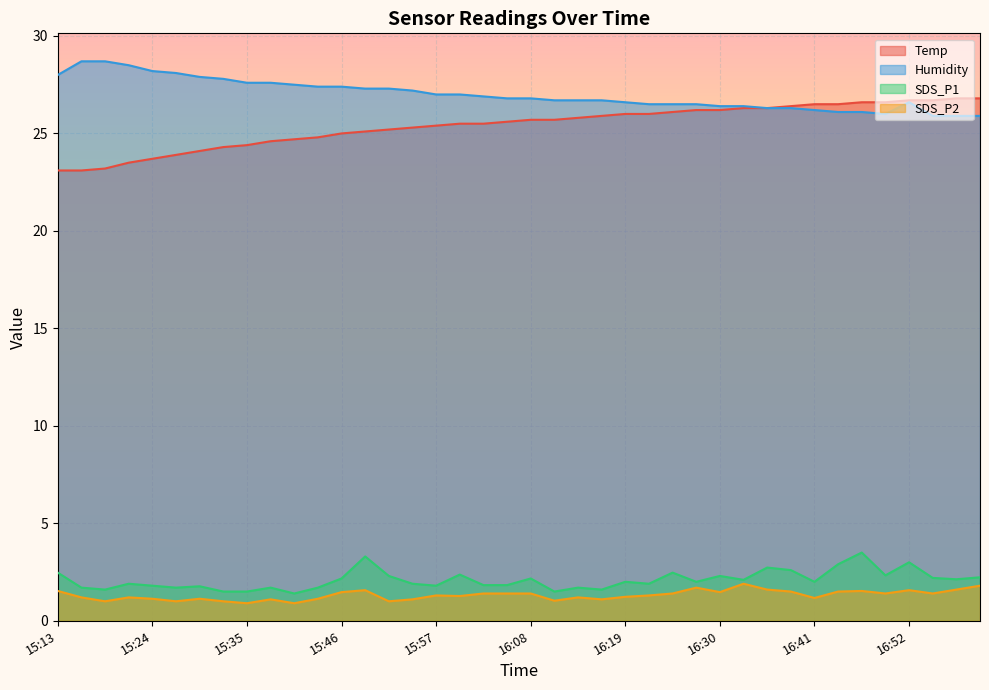

Is it true that Temp equals 26.3 at 16:35?

True